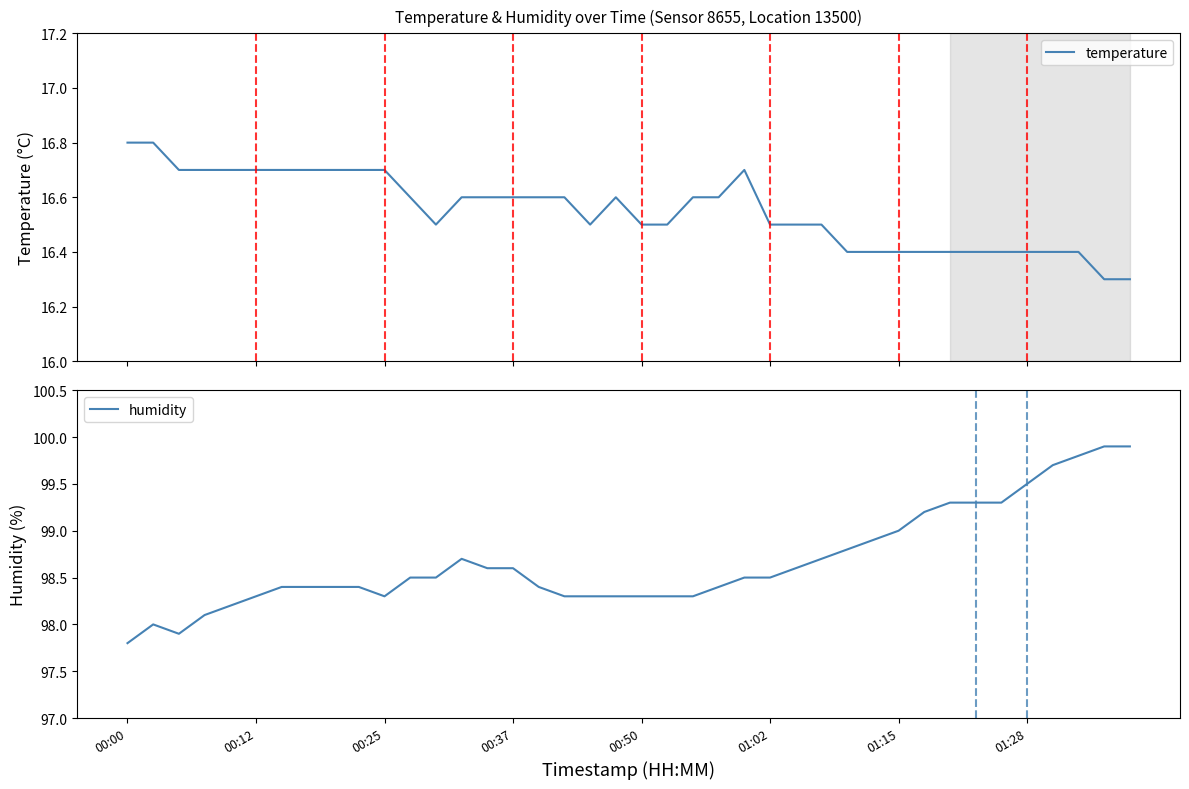

What is the sum of all temperature values?

662.1